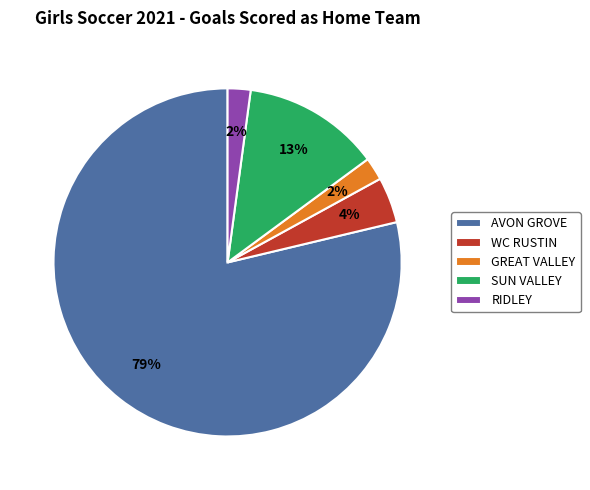

What is the largest slice in the pie chart?

AVON GROVE